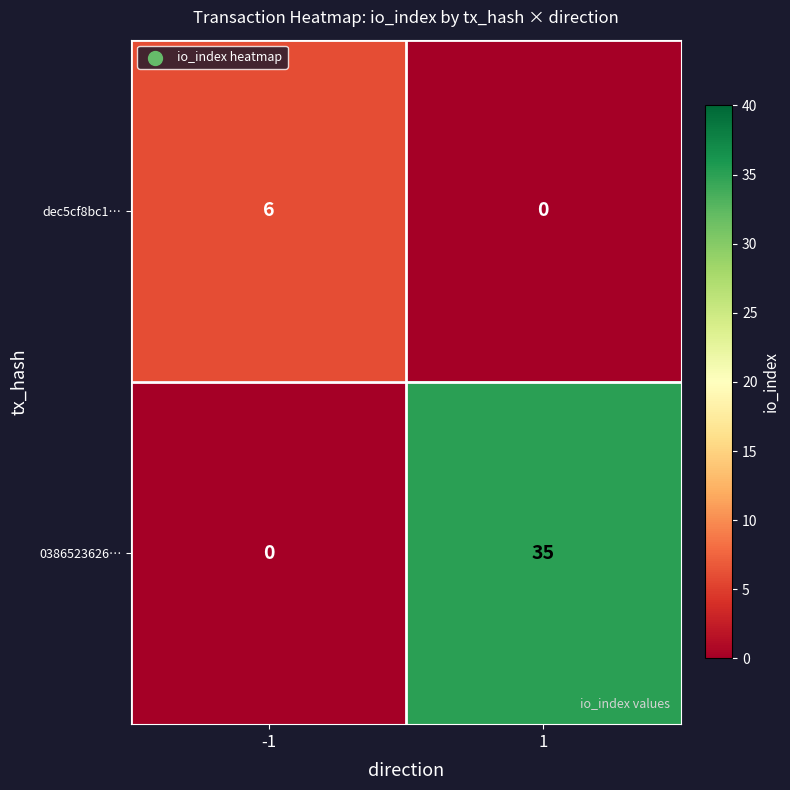

Which series has the largest range (max minus min)?

0386523626…